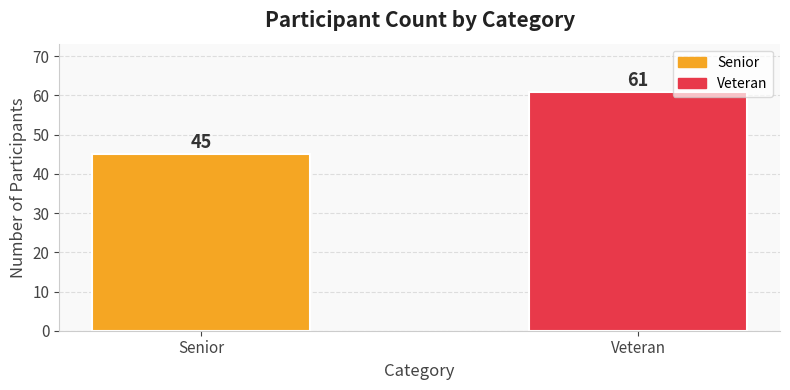

How many data points does each series have?

2